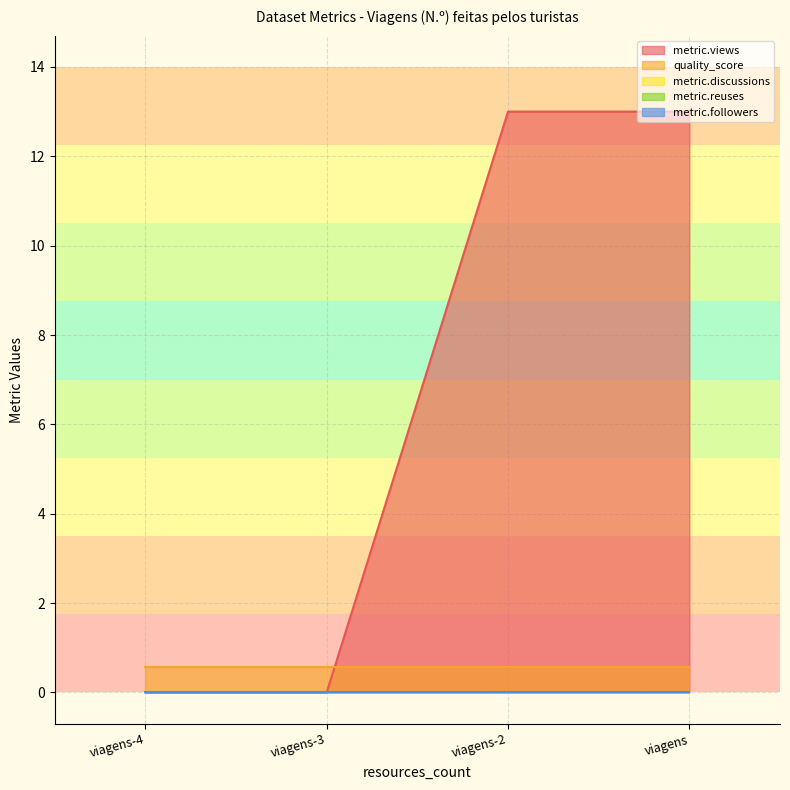

Rank the categories by metric.followers value from lowest to highest.

viagens-4, viagens-3, viagens-2, viagens